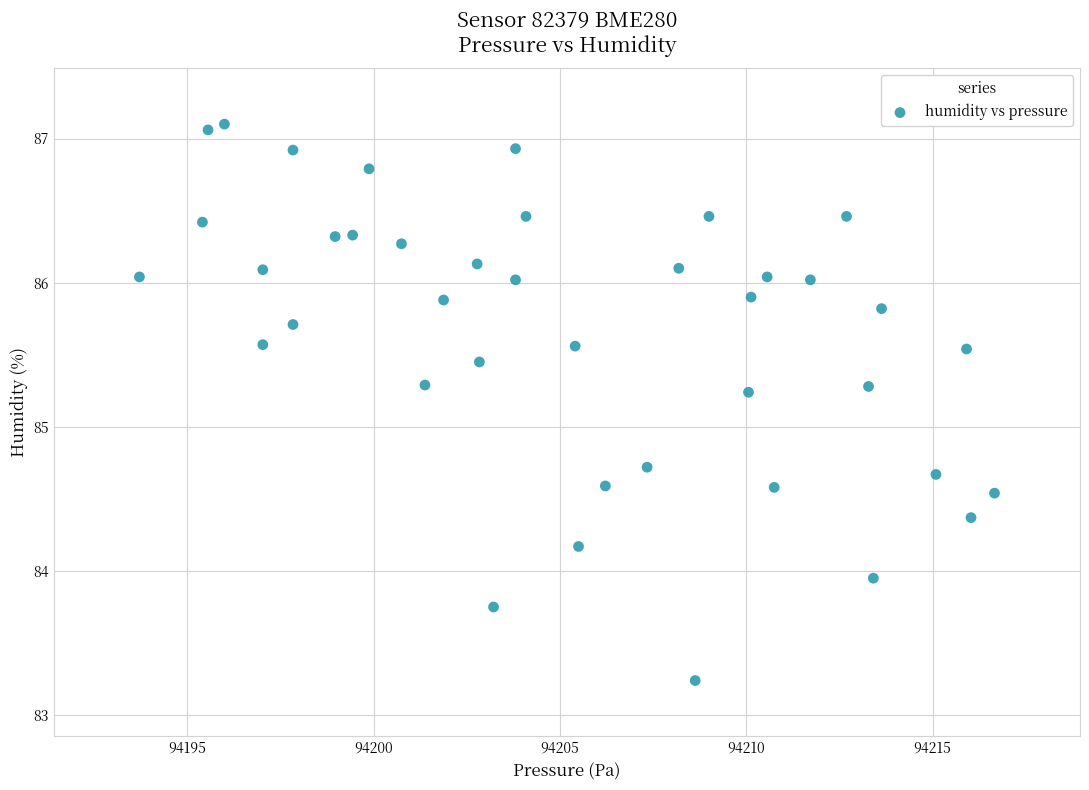

What is the range of Y values (max minus min)?

3.9